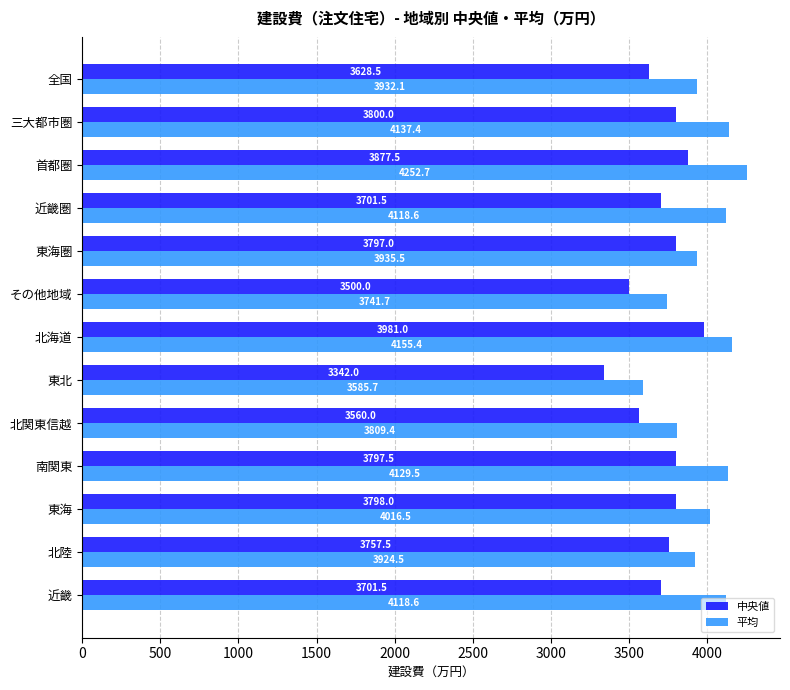

Is it true that 中央値 equals 3701.5 at 近畿圏?

True